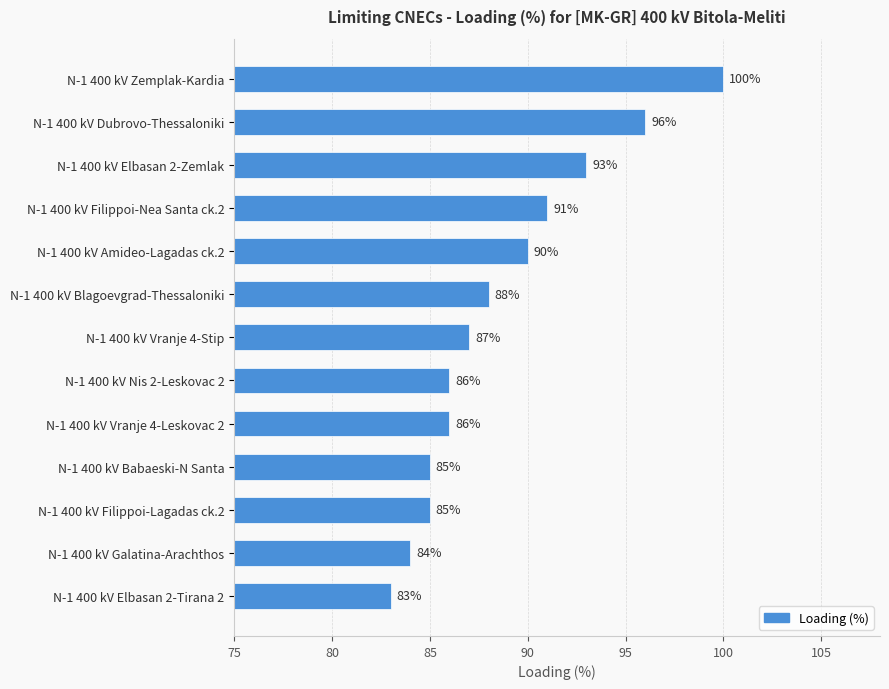

What is the change in value from N-1 400 kV Dubrovo-Thessaloniki to N-1 400 kV Filippoi-Nea Santa ck.2?

-5